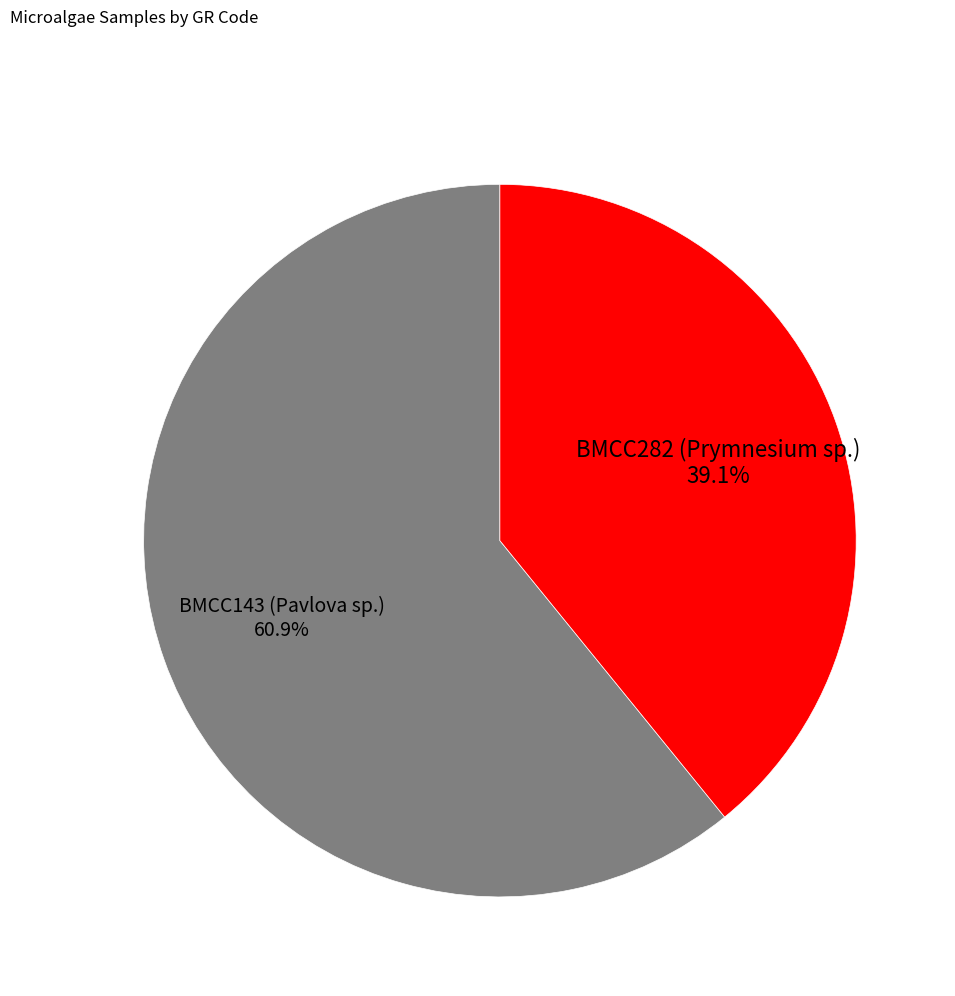

To the nearest percent, what is the difference between the largest and smallest slice percentages?

22%